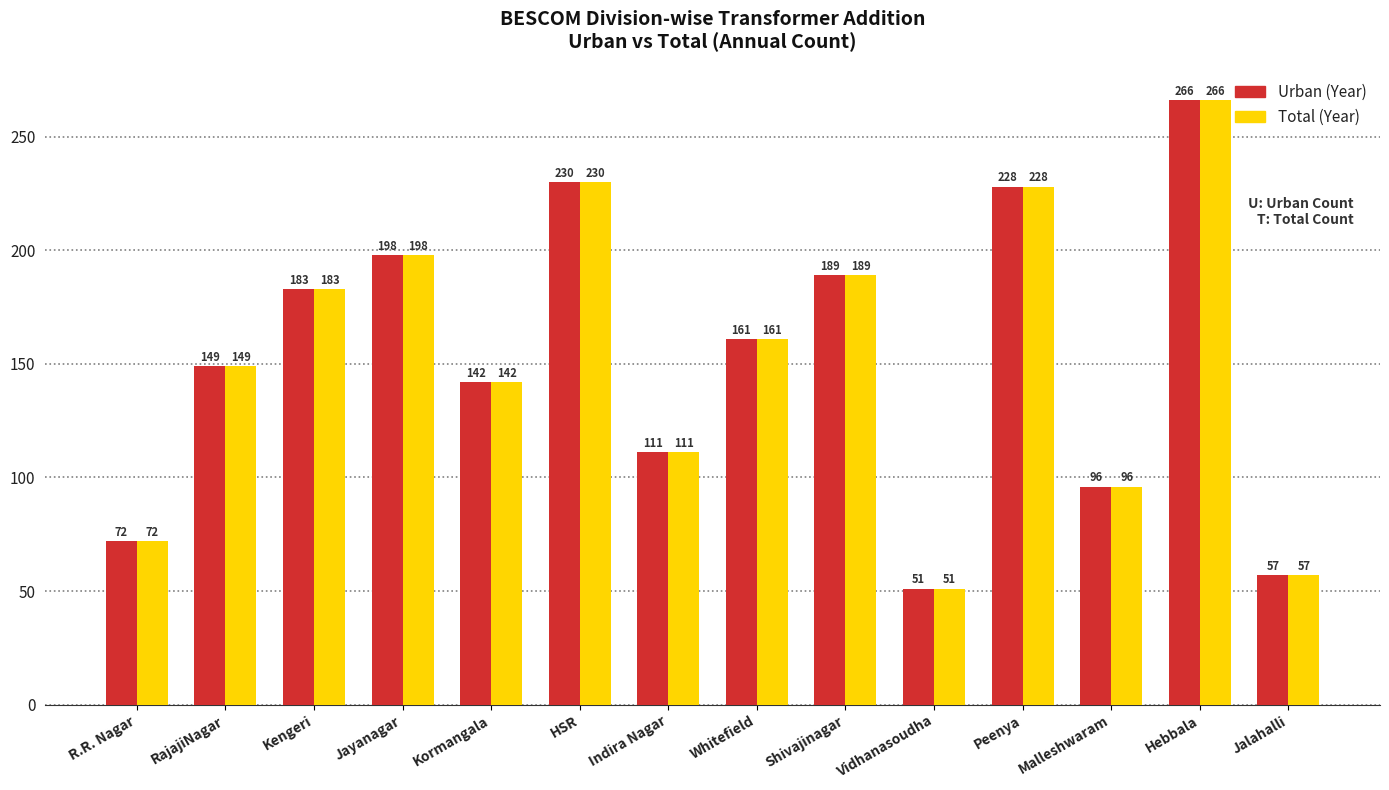

Reading left to right, extract all data points from this chart.

Urban (Year): R.R. Nagar=72	RajajiNagar=149	Kengeri=183	Jayanagar=198	Kormangala=142	HSR=230	Indira Nagar=111	Whitefield=161	Shivajinagar=189	Vidhanasoudha=51	Peenya=228	Malleshwaram=96	Hebbala=266	Jalahalli=57
Total (Year): R.R. Nagar=72	RajajiNagar=149	Kengeri=183	Jayanagar=198	Kormangala=142	HSR=230	Indira Nagar=111	Whitefield=161	Shivajinagar=189	Vidhanasoudha=51	Peenya=228	Malleshwaram=96	Hebbala=266	Jalahalli=57